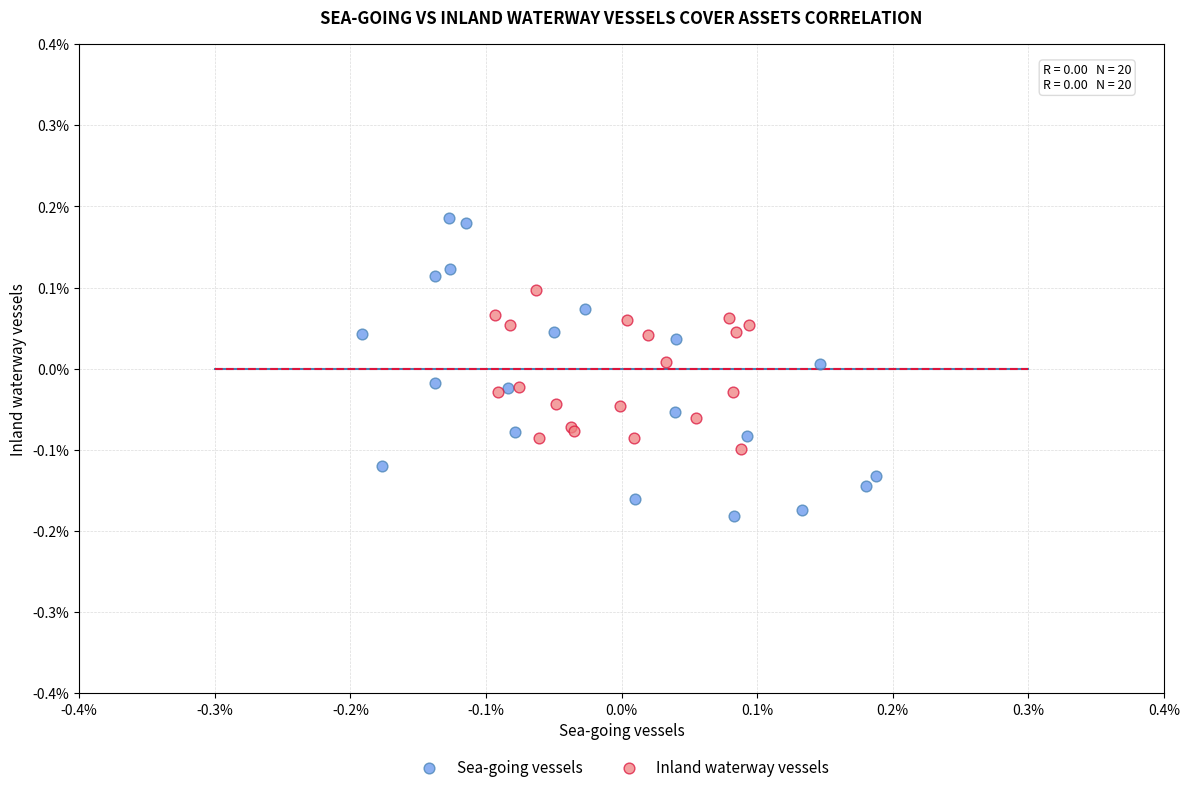

Which series has the largest Y range (max minus min)?

Sea-going vessels